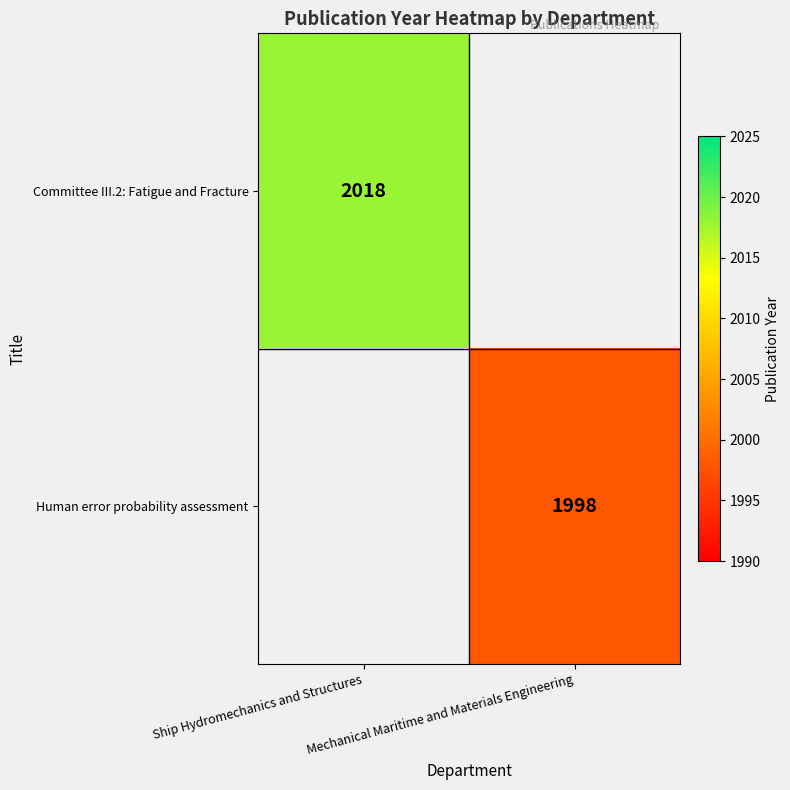

Is it true that Committee III.2: Fatigue and Fracture equals 2018 at Ship Hydromechanics and Structures?

True